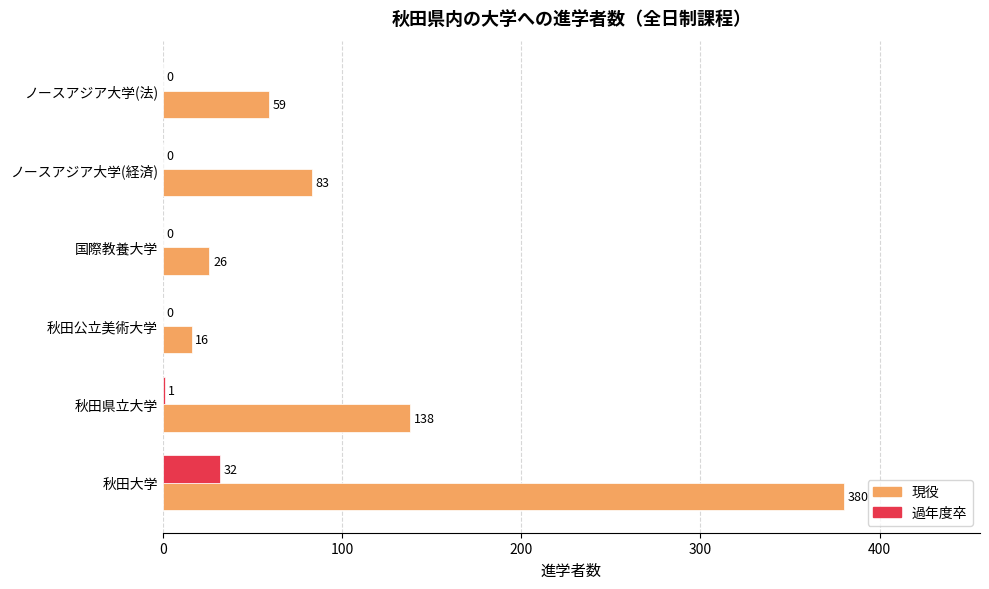

At which label is 過年度卒 closest to 16?

秋田県立大学